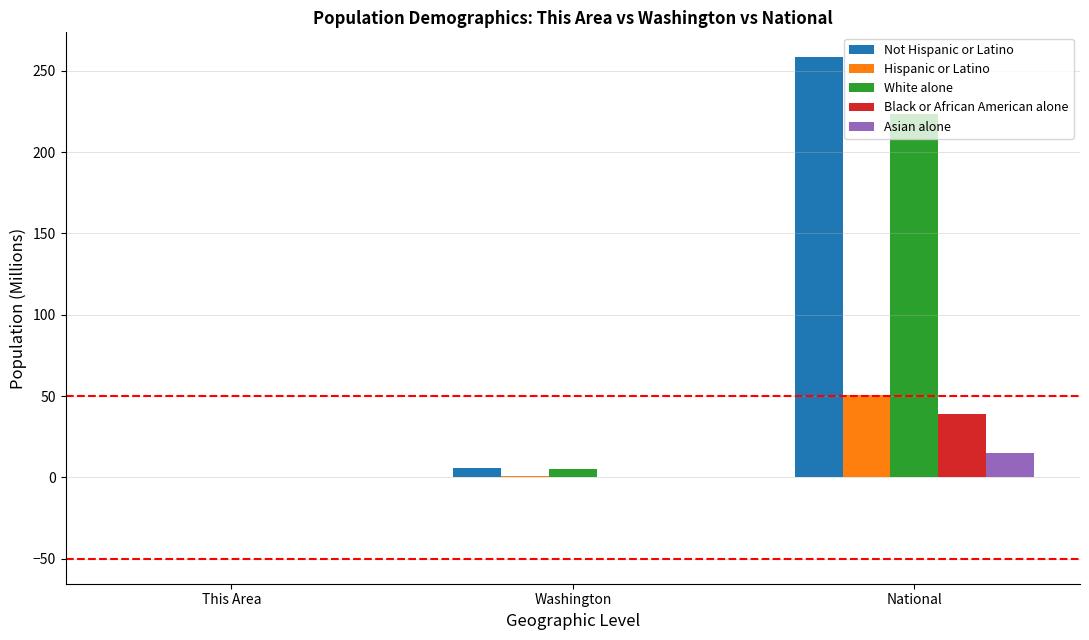

True or false: Hispanic or Latino has a value of 0.0 at This Area.

True